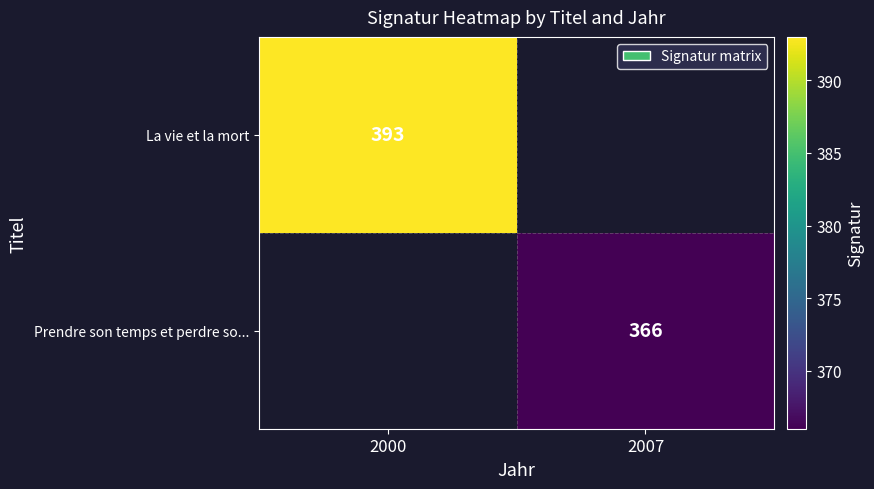

At how many categories does at least one series exceed 385?

1